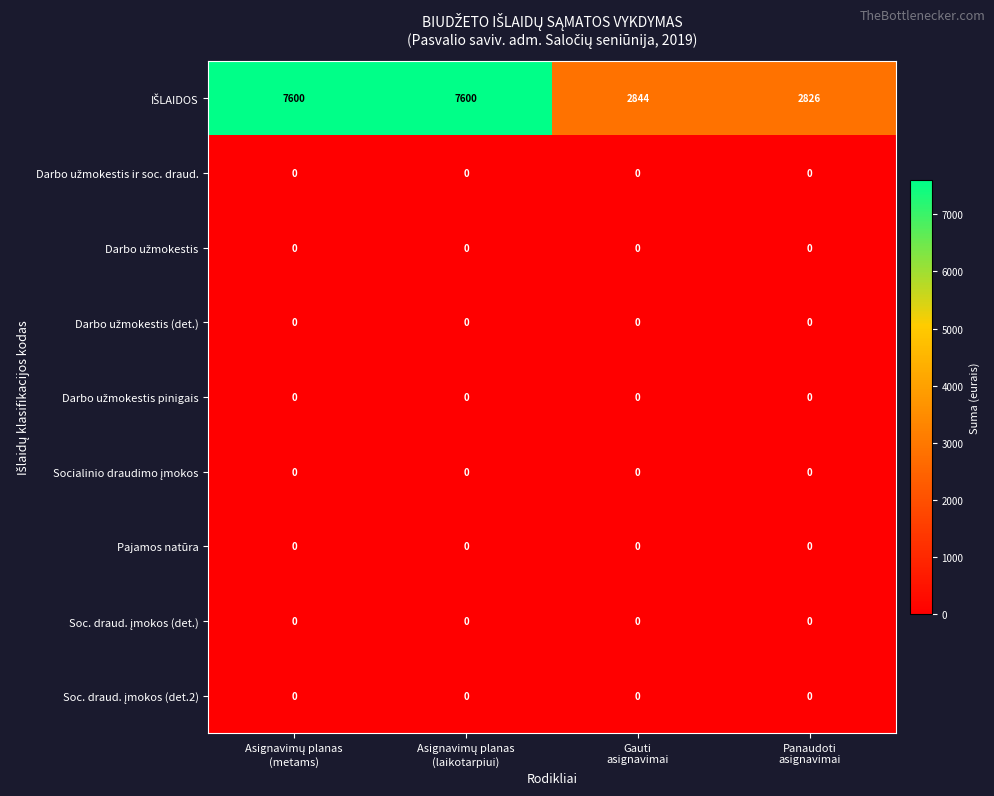

How many data points does each series have?

4